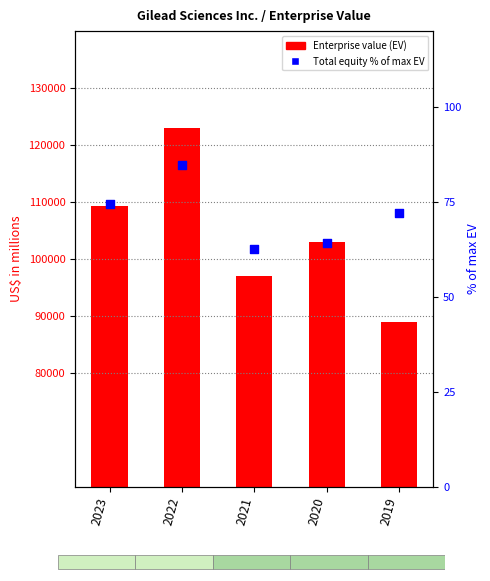

Which series has the largest total across all categories?

Enterprise value (EV)